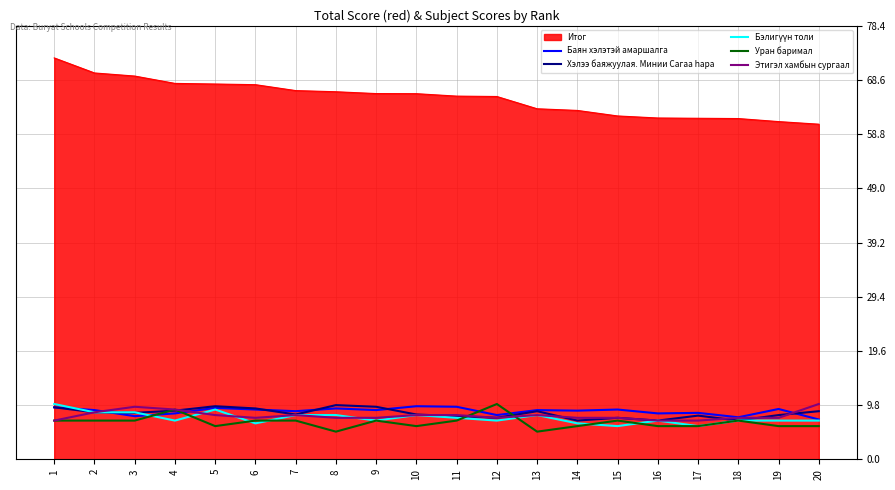

What is the total value across all series at 8?

106.0